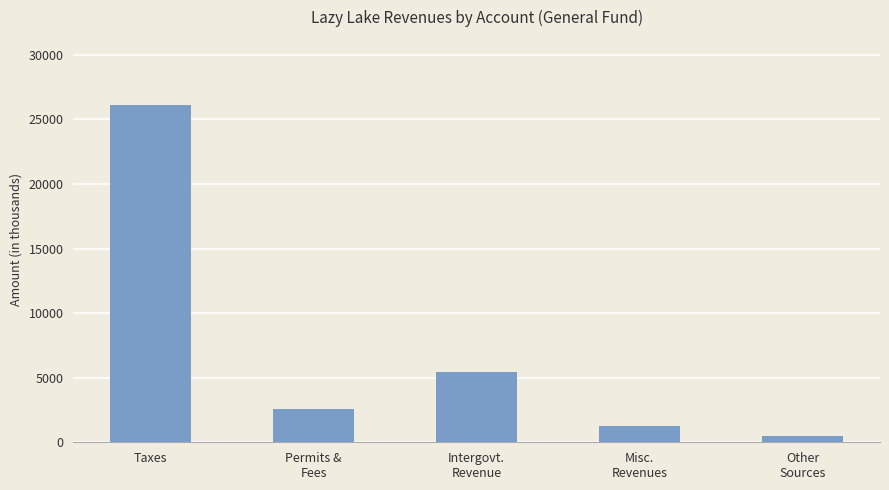

Are the bars grouped side by side (vs. stacked)?

No